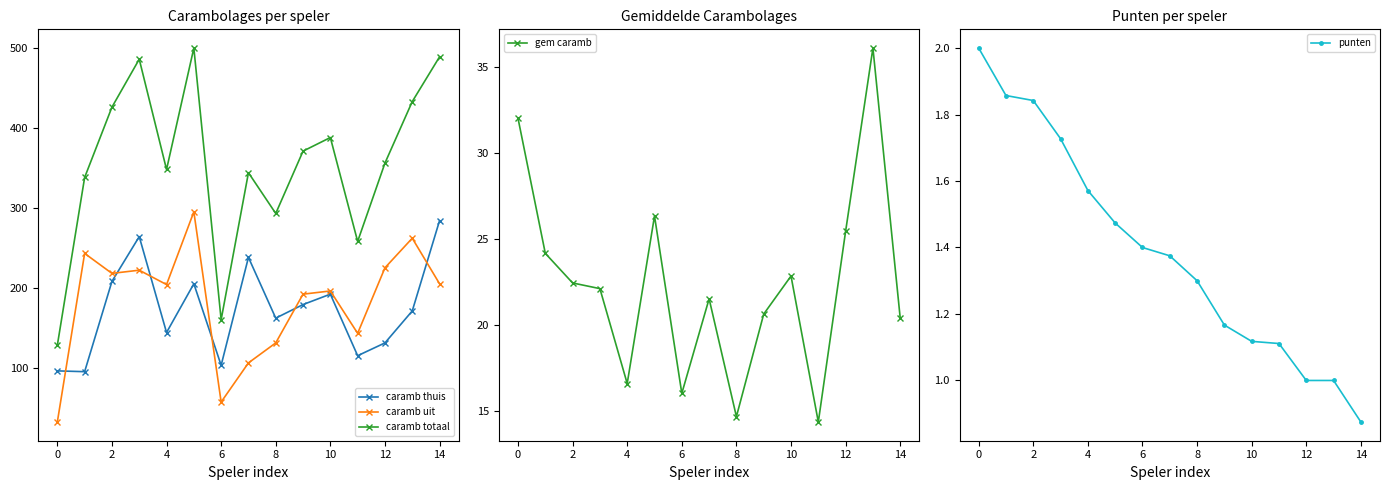

What are all the series names shown in the legend?

caramb thuis, caramb uit, caramb totaal, gem caramb, punten